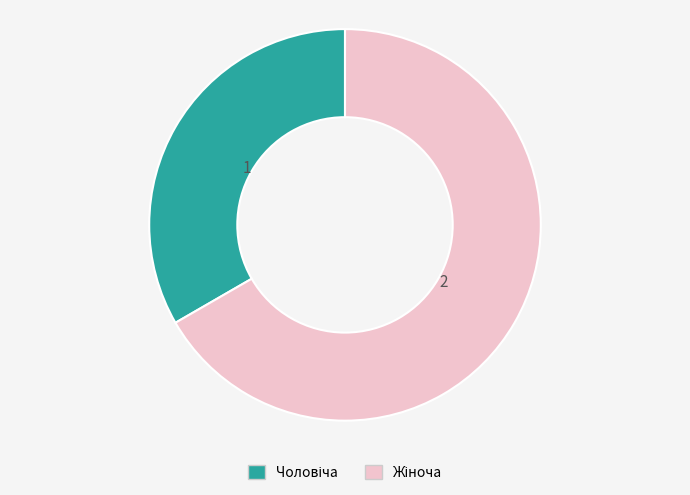

Does any single category account for the majority?

Yes